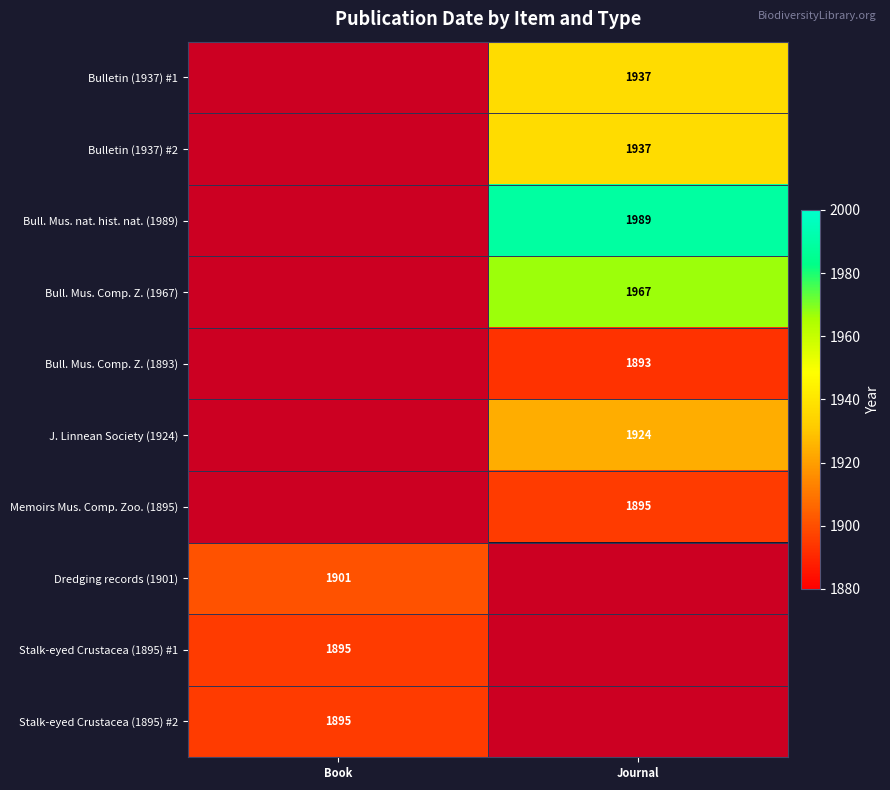

The J. Linnean Society (1924) series shows 3012 at Journal. True or false?

False